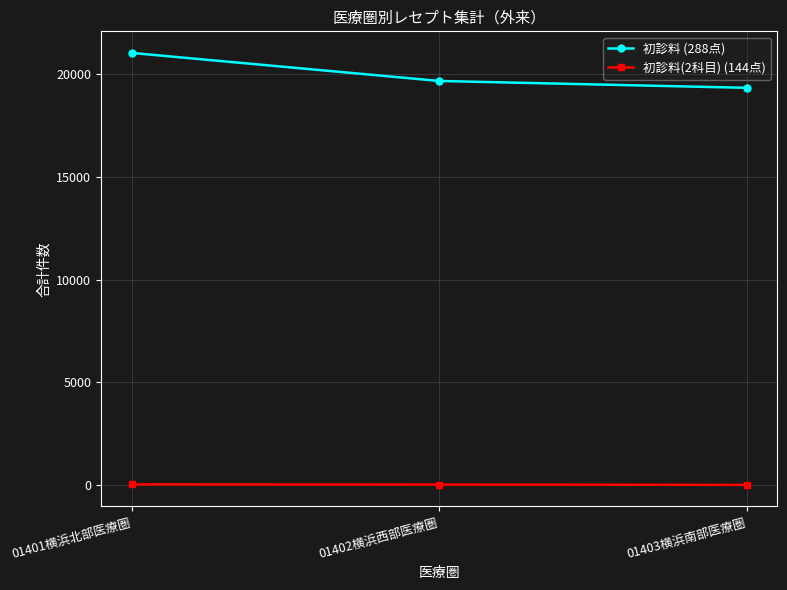

What is the difference between the maximum and minimum values in the 初診料(2科目) (144点) series?

24